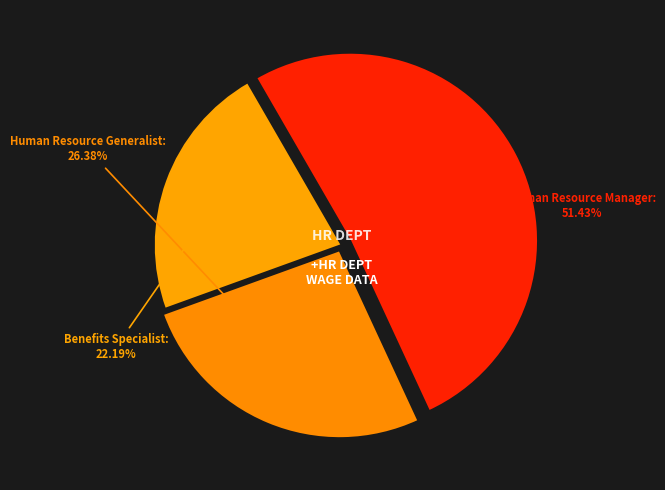

How many slices are in this pie chart?

3